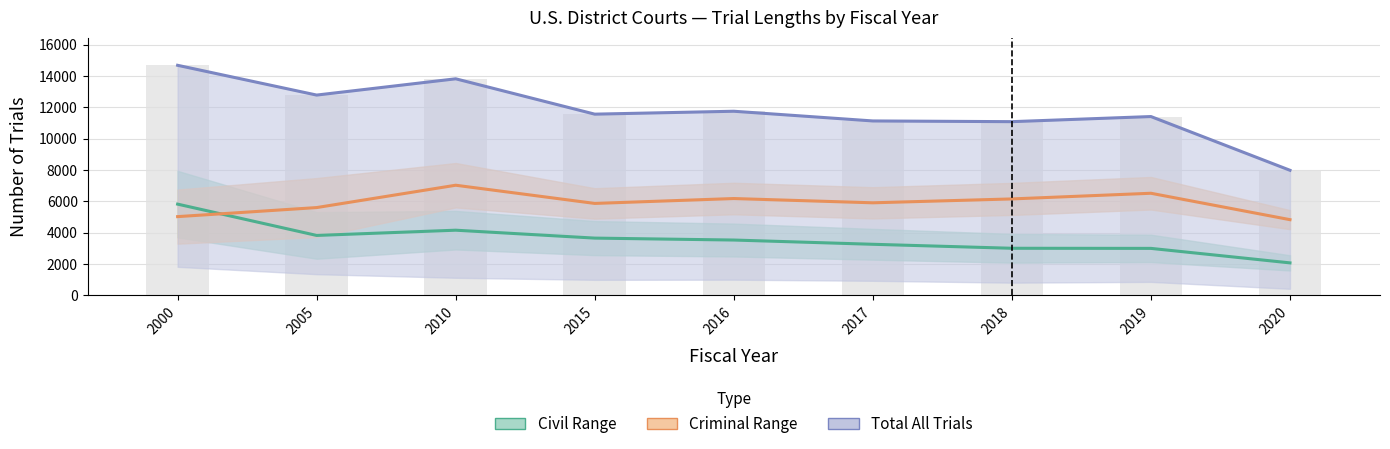

What is the total value across all series at 2020?

14866.5